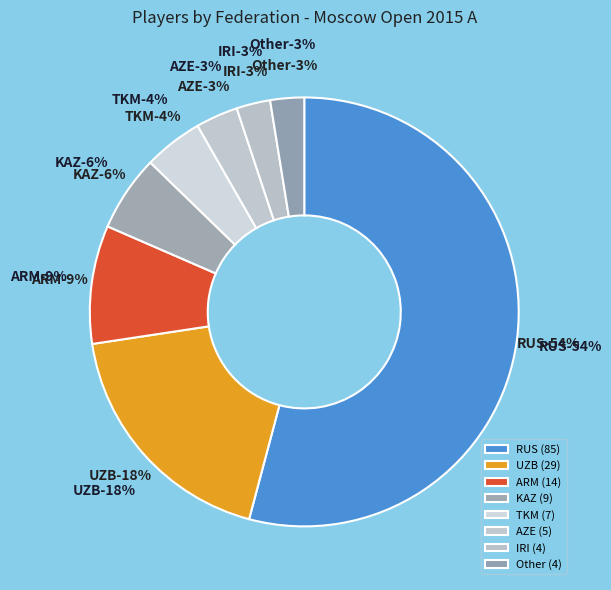

To the nearest percent, what percentage of the pie is Other?

3%